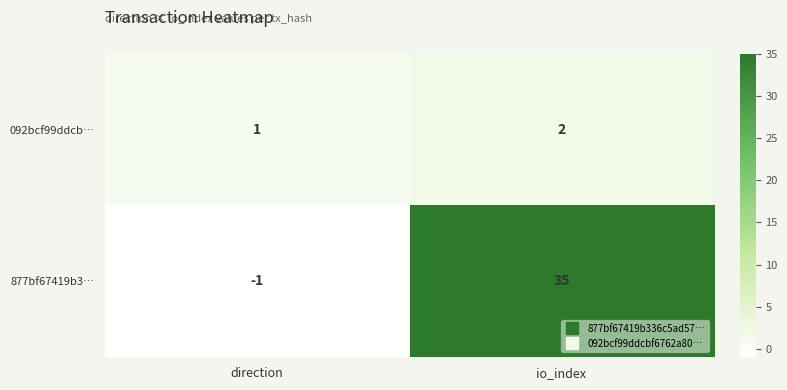

What is the total value across all series at io_index?

37